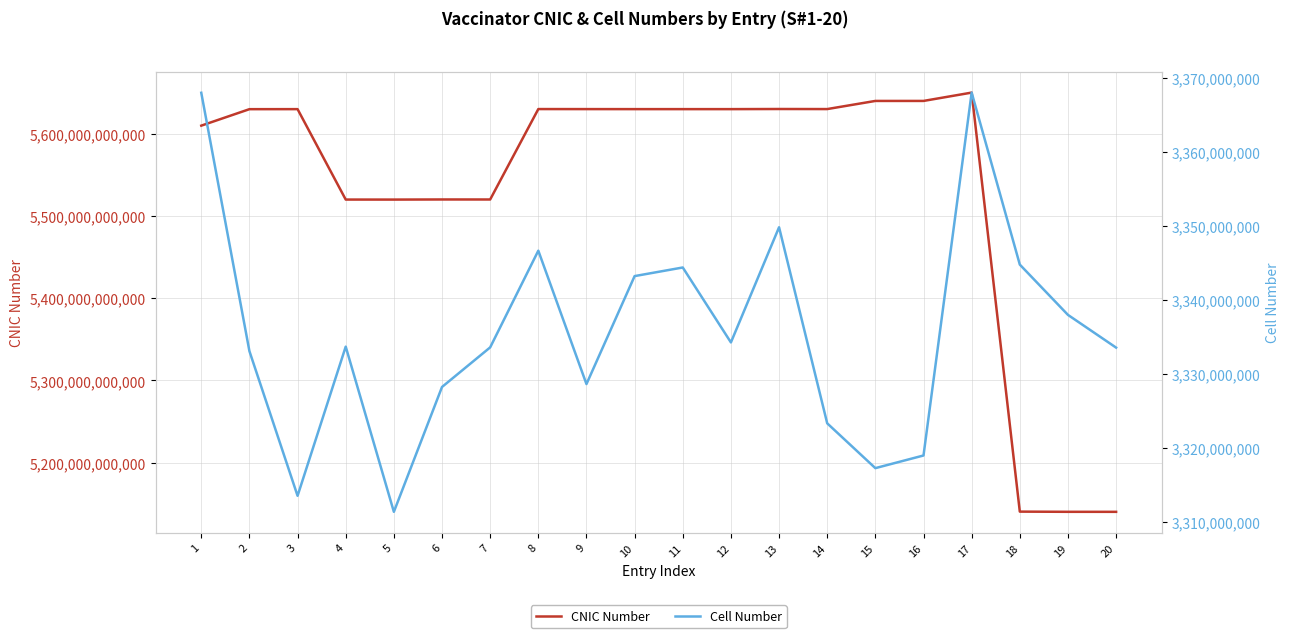

Which category has the lowest value in the Cell Number series?

5